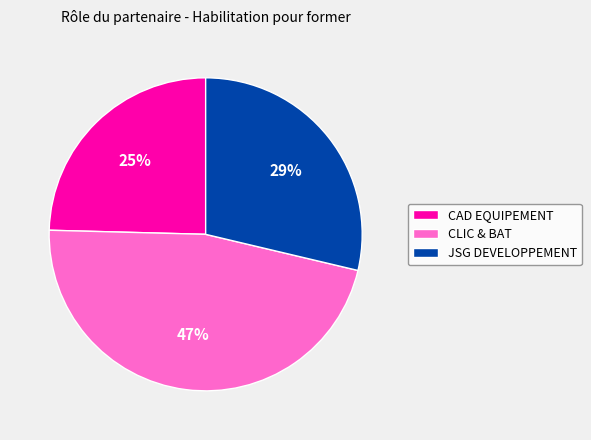

Is there any slice that represents more than half of the pie?

No